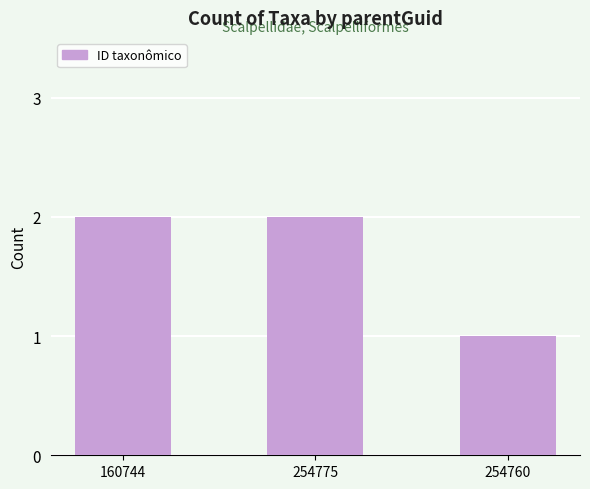

What is the approximate value at 254760?

1